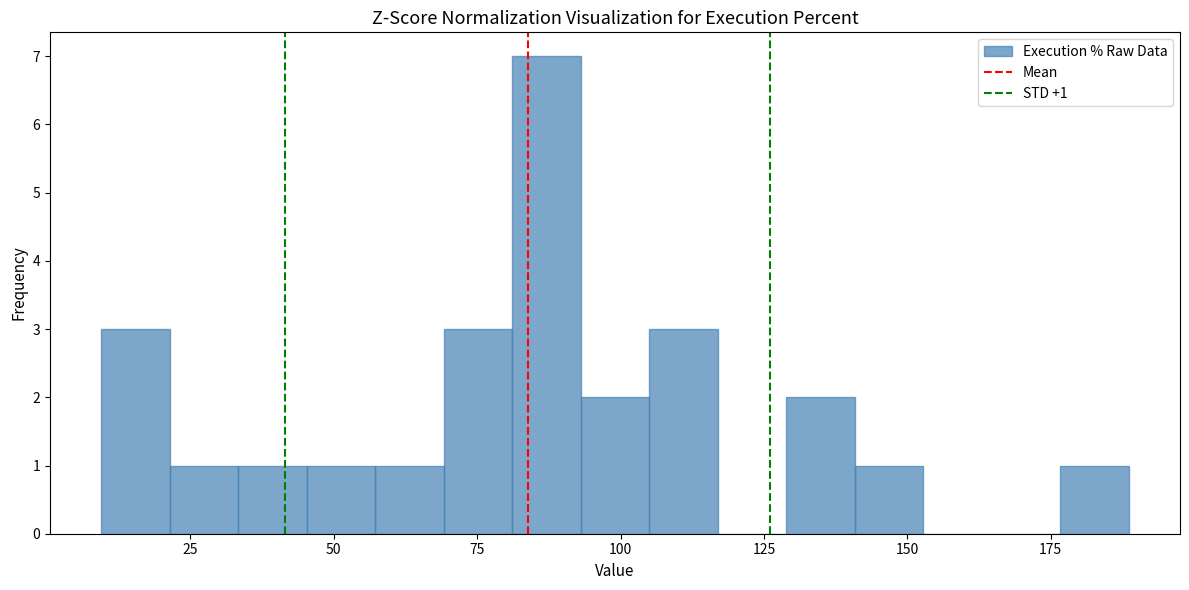

Around what value on the x-axis is the tallest bar? Give the approximate position of its centre, as read against the axis.

85